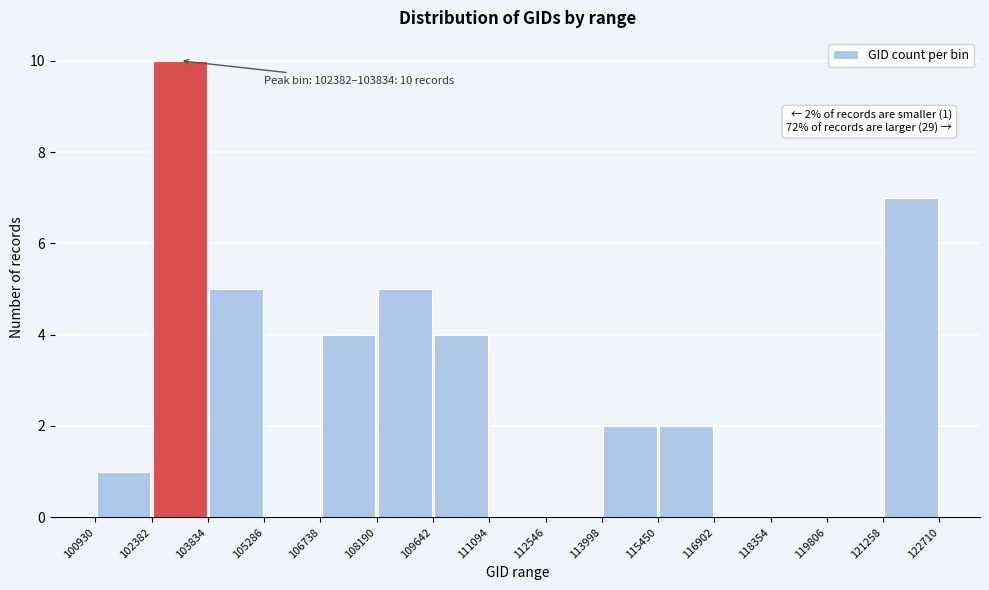

Which range on the x-axis has the tallest bar?

102382 to 103834